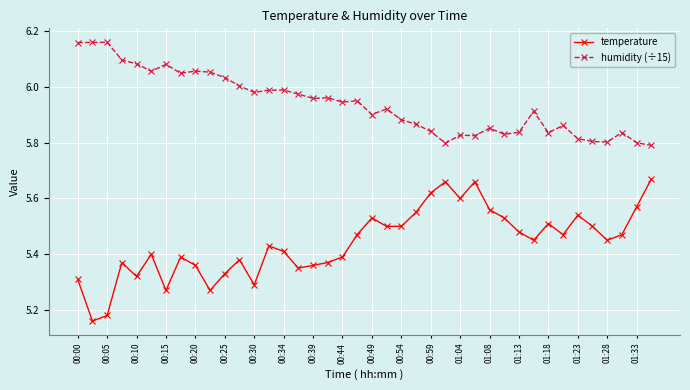

Is this an area chart (filled region under the line)?

No